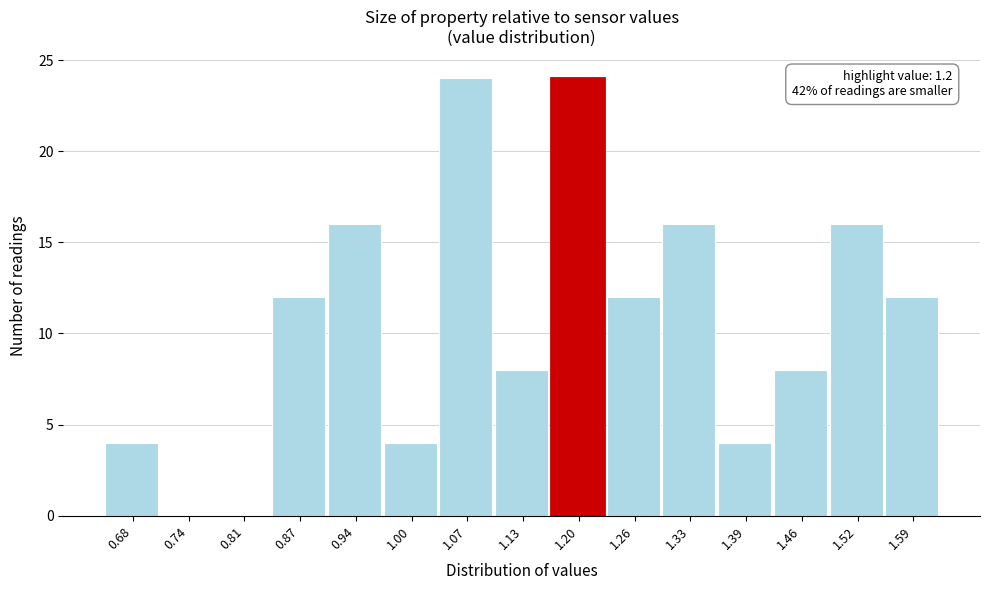

Reading left to right, transcribe all the data shown in this chart.

0.68=4	0.74=0	0.81=0	0.87=12	0.94=16	1.00=4	1.07=24	1.13=8	1.20=24	1.26=12	1.33=16	1.39=4	1.46=8	1.52=16	1.59=12